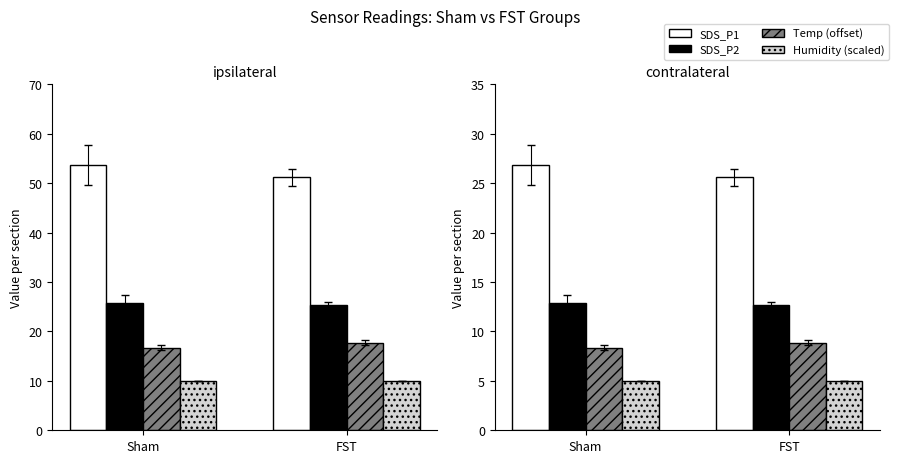

Count the SDS_P1 values in the range 25 to 26.

1